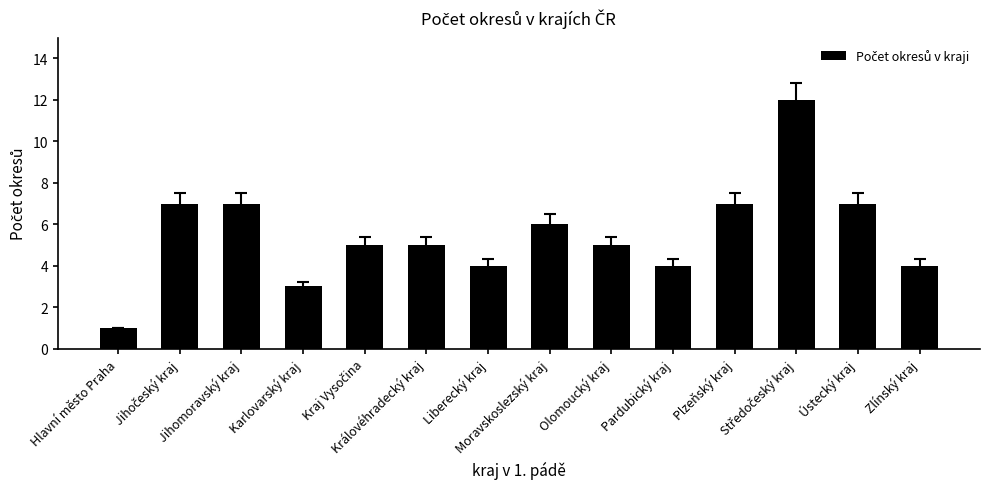

What is the difference between the second highest and second lowest values?

4